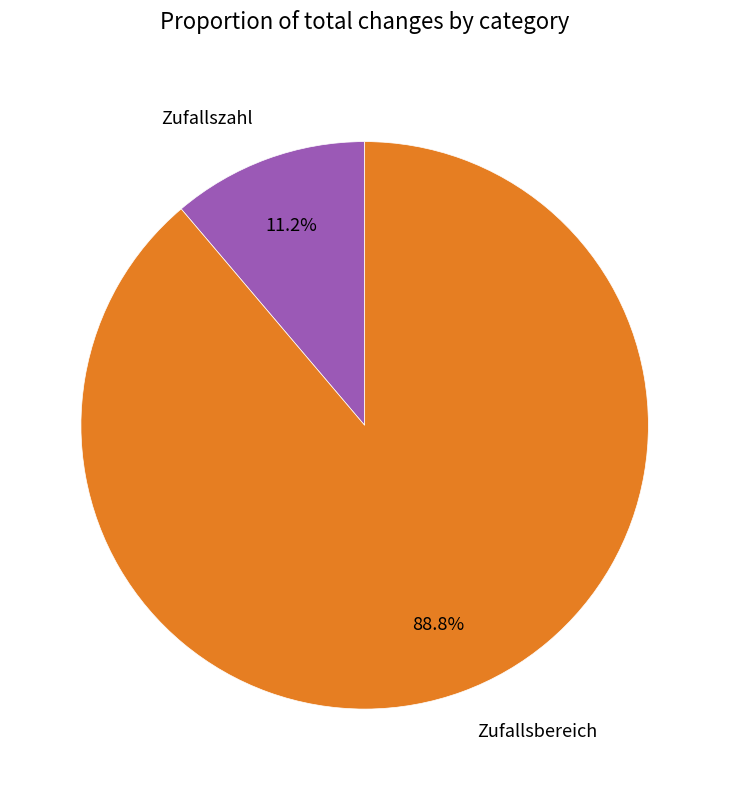

Which category has the biggest portion of the pie?

Zufallsbereich